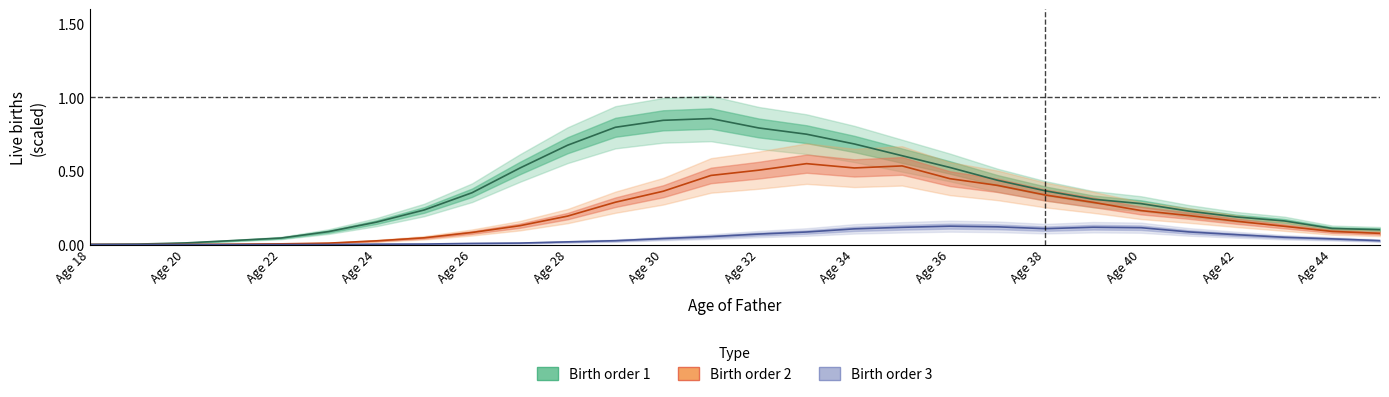

At which label is Birth order 3 closest to 0?

Age 18